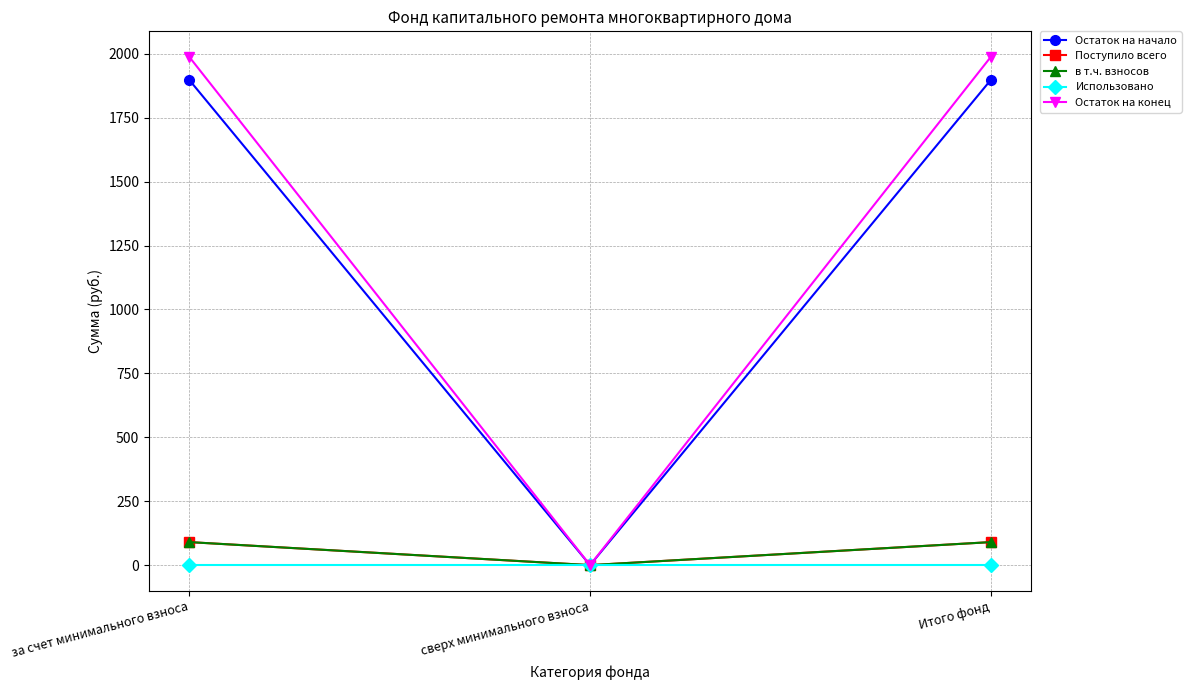

Is this an area chart (filled region under the line)?

No